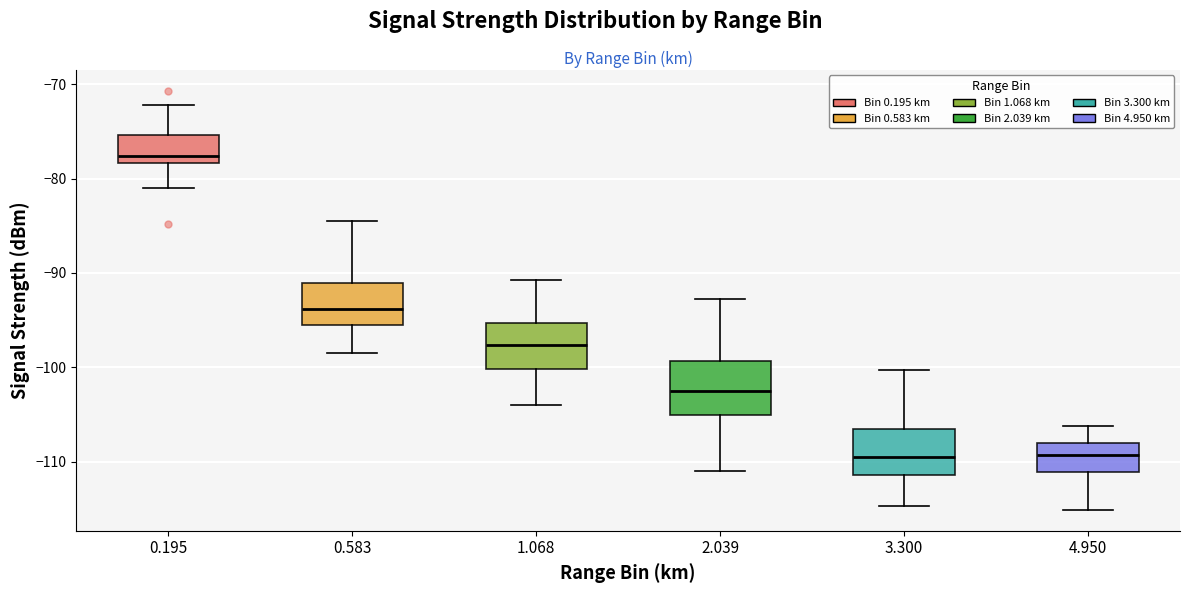

Reading left to right, read every box against the y-axis: the position of its median line, the range the box covers, and the ends of its whiskers. The values are not printed on the chart, so give them approximately, as read against the axis.

0.195: median -78 (just above the box's lower edge), box -78 to -75, whiskers -81 to -72
0.583: median -94, box -96 to -91, whiskers -98 to -84
1.068: median -98, box -100 to -95, whiskers -104 to -91
2.039: median -102, box -105 to -99, whiskers -111 to -93
3.300: median -109, box -111 to -106, whiskers -115 to -100
4.950: median -109, box -111 to -108, whiskers -115 to -106